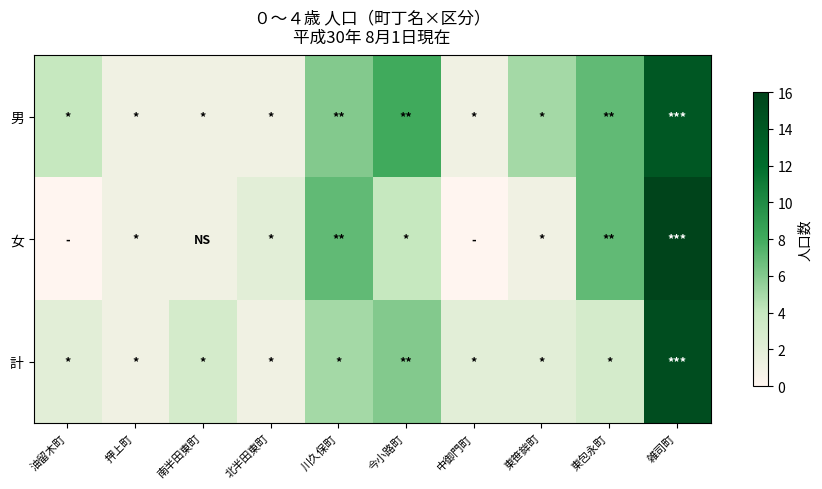

Reading left to right, what are all the values shown in this chart?

男: 油留木町=4	押上町=1	南半田東町=1	北半田東町=1	川久保町=6	今小路町=8	中御門町=1	東笹鉾町=5	東包永町=7	雑司町=14
女: 油留木町=0	押上町=1	南半田東町=1	北半田東町=2	川久保町=7	今小路町=4	中御門町=0	東笹鉾町=1	東包永町=7	雑司町=16
計: 油留木町=2	押上町=1	南半田東町=3	北半田東町=1	川久保町=5	今小路町=6	中御門町=2	東笹鉾町=2	東包永町=3	雑司町=15